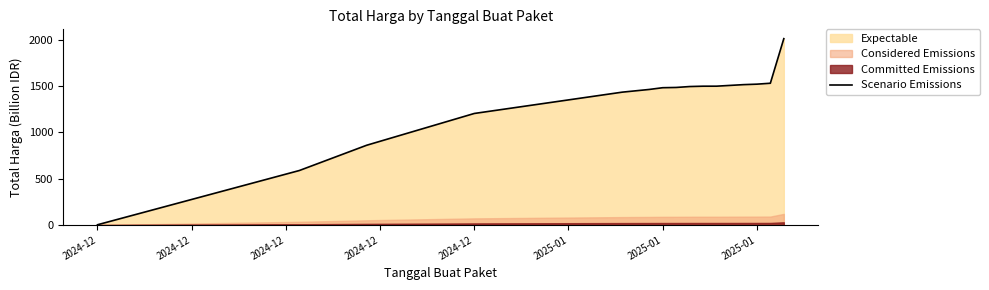

At which label is the value closest to 1008?

2024-12